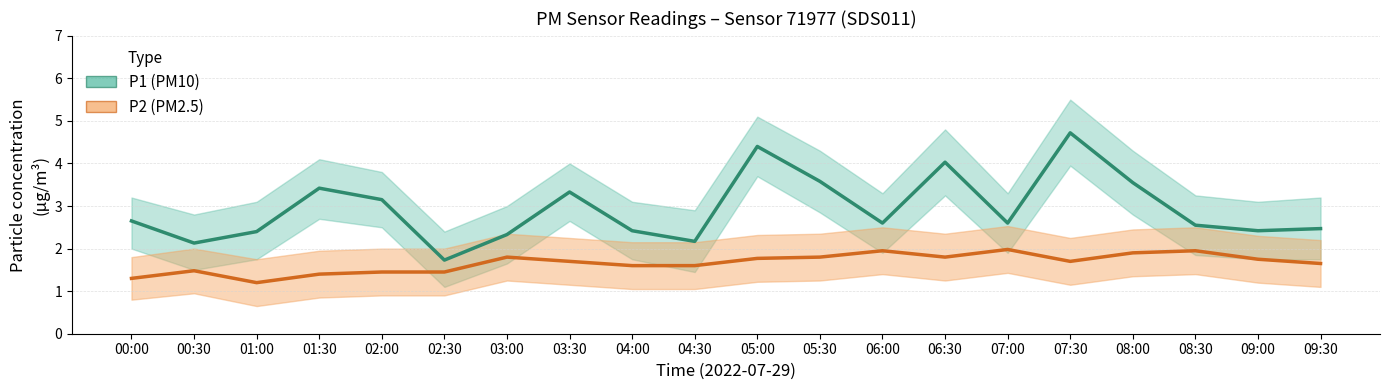

Which label corresponds to the largest value in the chart?

07:30